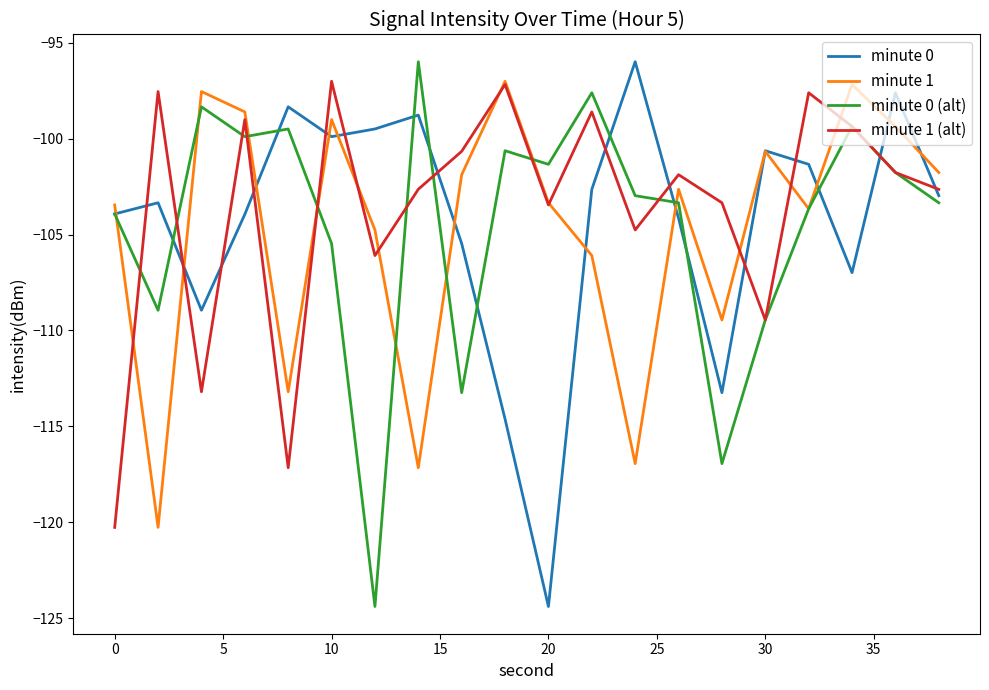

What is the lowest value of the minute 0 series?

-124.4